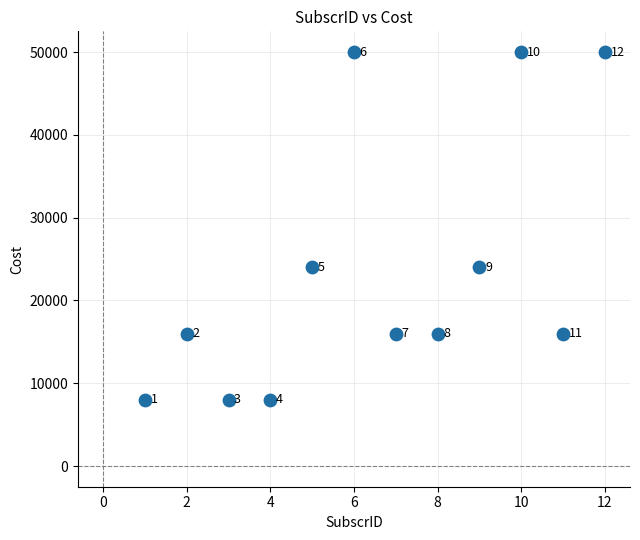

What Y value in the scatter plot is closest to 29000?

24000